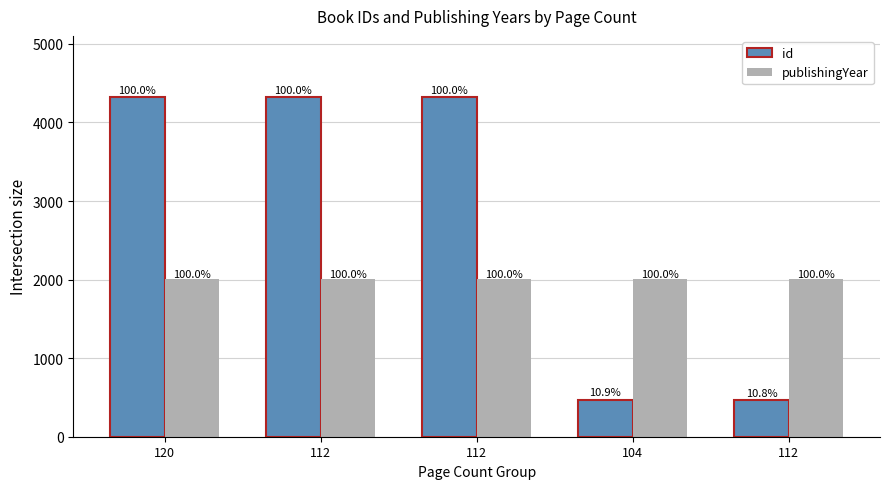

Reading left to right, what are all the values shown in this chart?

id: 4324	4323	4322	471	469
publishingYear: 2005	2004	2004	2004	2004